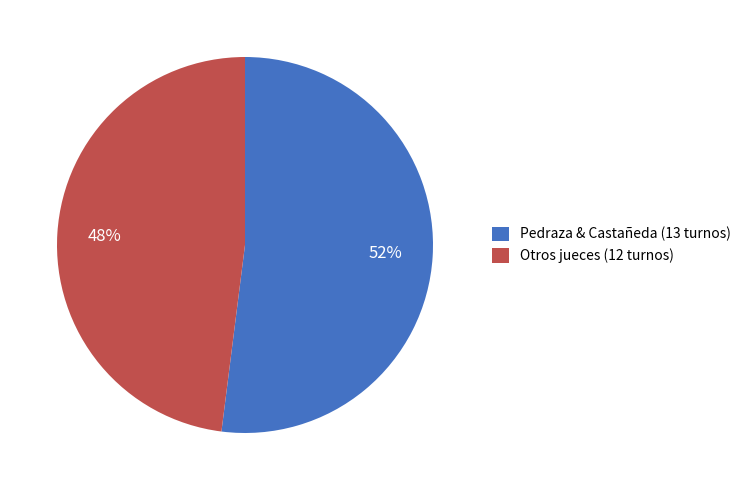

Which has a higher value, Otros jueces (12 turnos) or Pedraza & Castañeda (13 turnos)?

Pedraza & Castañeda (13 turnos)